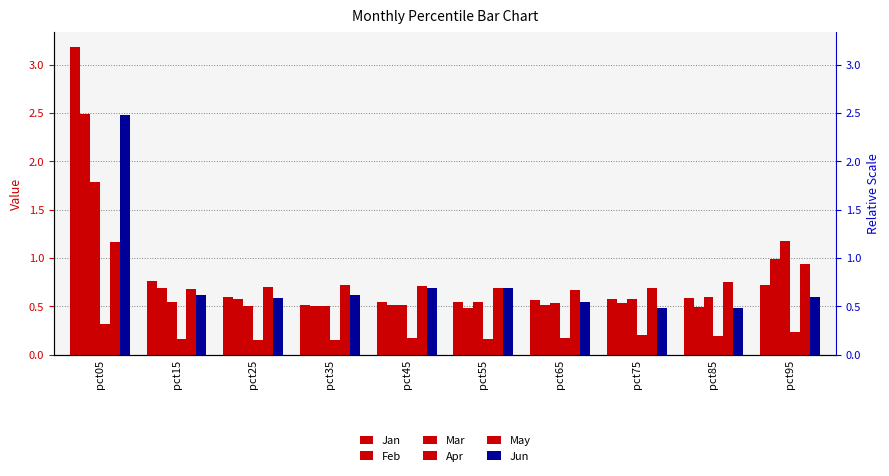

What is the maximum value for Jun?

2.5